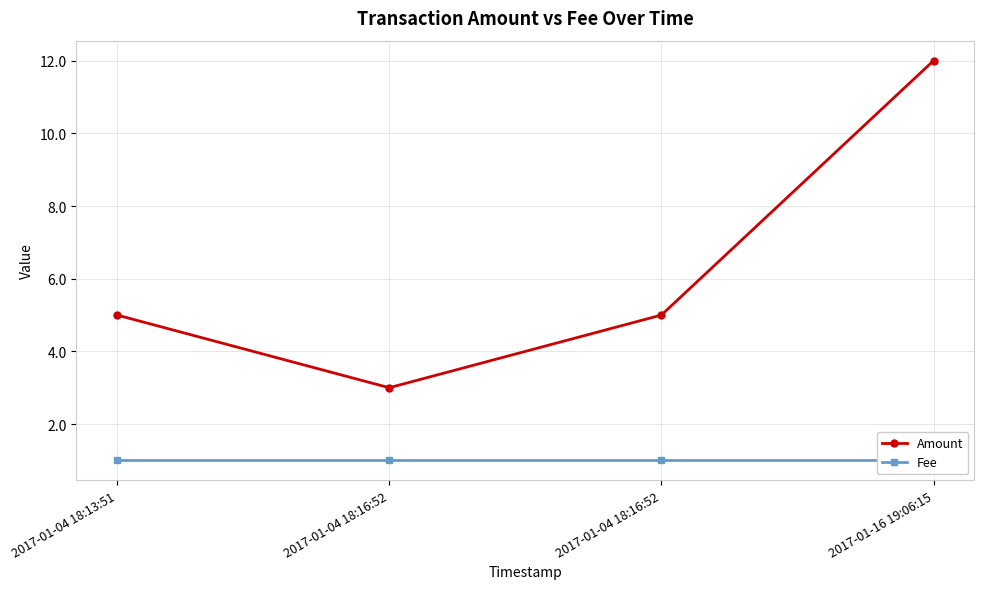

Where is Amount nearest to the value 7?

2017-01-04 18:13:51